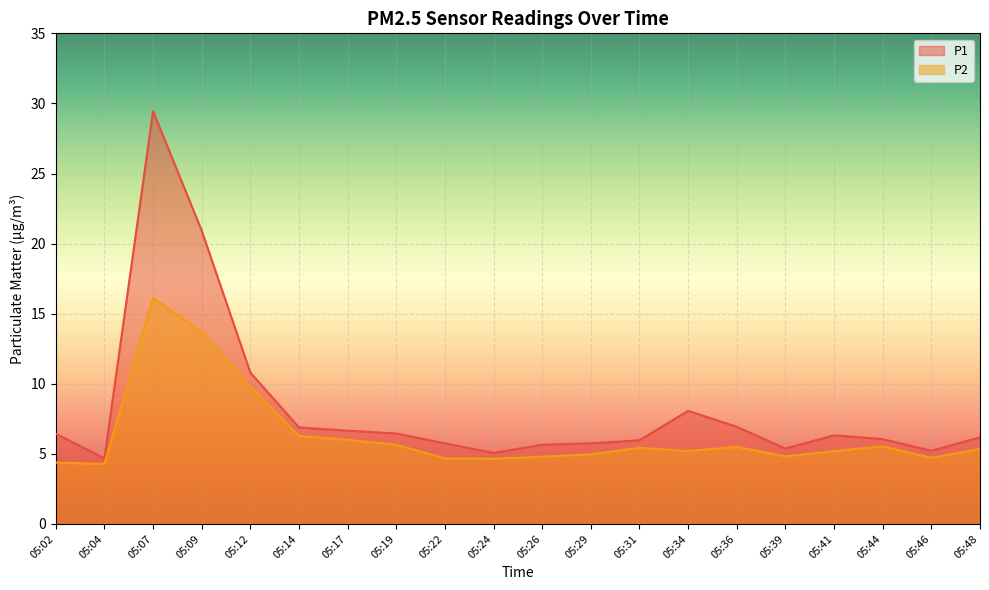

Reading left to right, extract all data points from this chart.

P1: 05:02=6.4	05:04=4.7	05:07=29.4	05:09=20.9	05:12=10.8	05:14=6.9	05:17=6.7	05:19=6.5	05:22=5.8	05:24=5.1	05:26=5.7	05:29=5.8	05:31=6.0	05:34=8.1	05:36=6.9	05:39=5.4	05:41=6.3	05:44=6.0	05:46=5.2	05:48=6.2
P2: 05:02=4.4	05:04=4.3	05:07=16.1	05:09=13.7	05:12=9.8	05:14=6.3	05:17=6.0	05:19=5.7	05:22=4.7	05:24=4.7	05:26=4.8	05:29=5.0	05:31=5.4	05:34=5.2	05:36=5.5	05:39=4.8	05:41=5.2	05:44=5.5	05:46=4.7	05:48=5.3